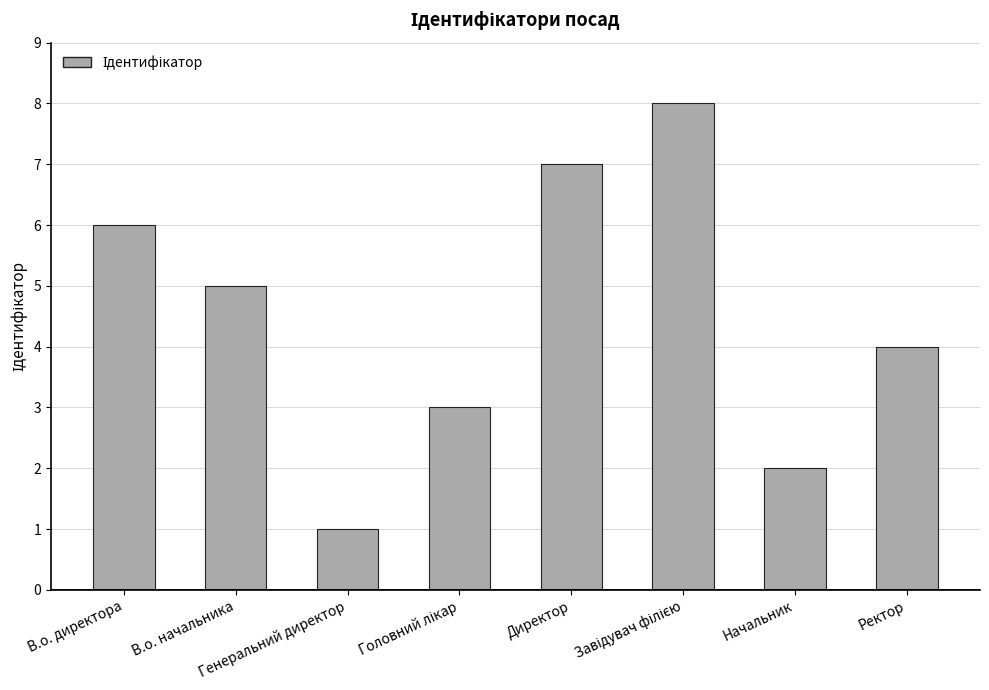

Is it true that the value at В.о. директора is 9?

False